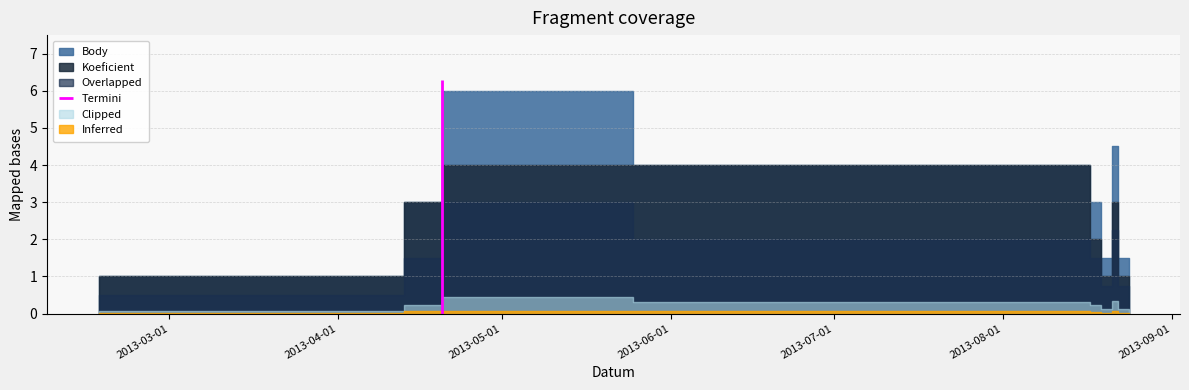

Where is the first local minimum for Koeficient?

2013-08-19